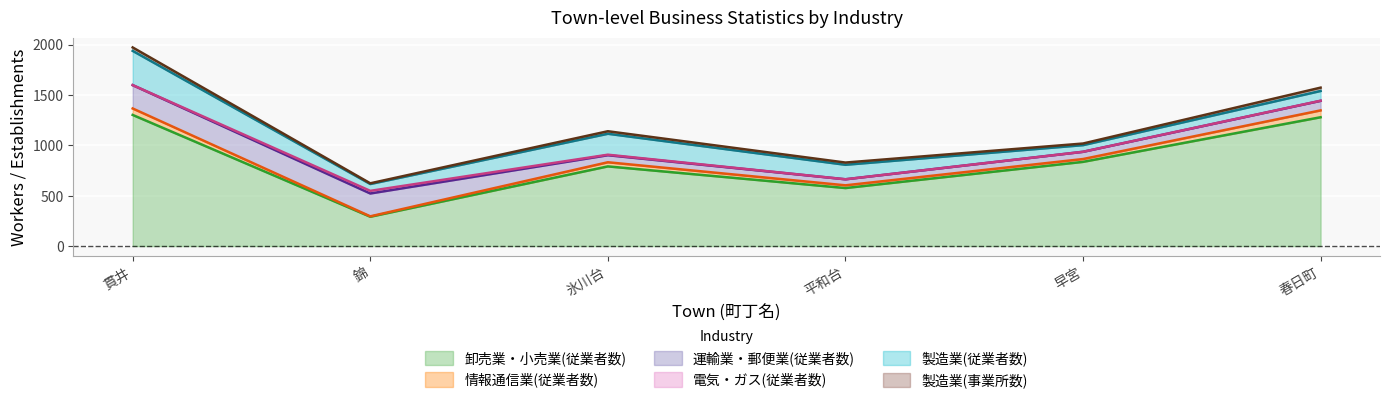

True or false: 電気・ガス(従業者数) and 製造業(従業者数) cross at least once.

False